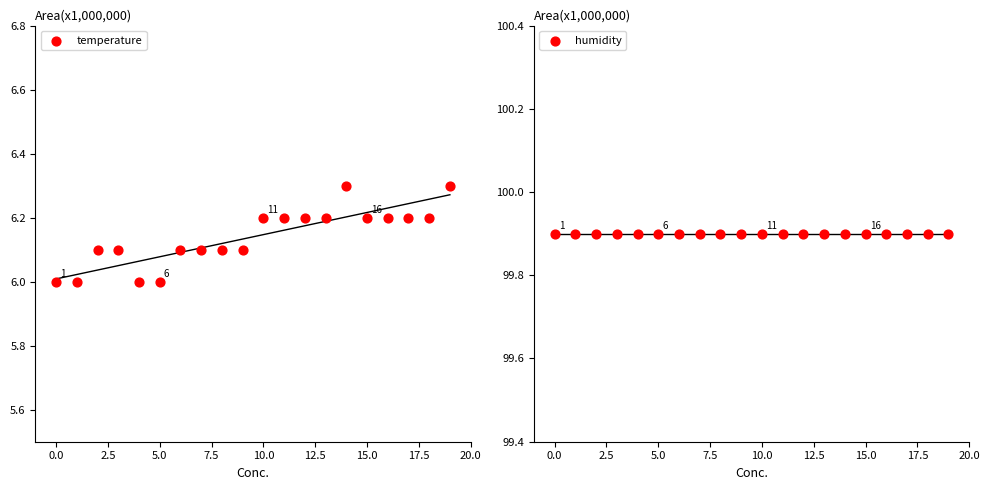

At how many categories does at least one series exceed 60?

20